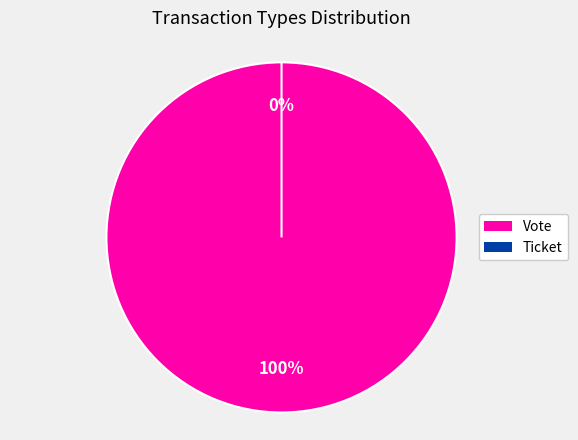

What percentage is the Vote slice, to the nearest percent?

100%